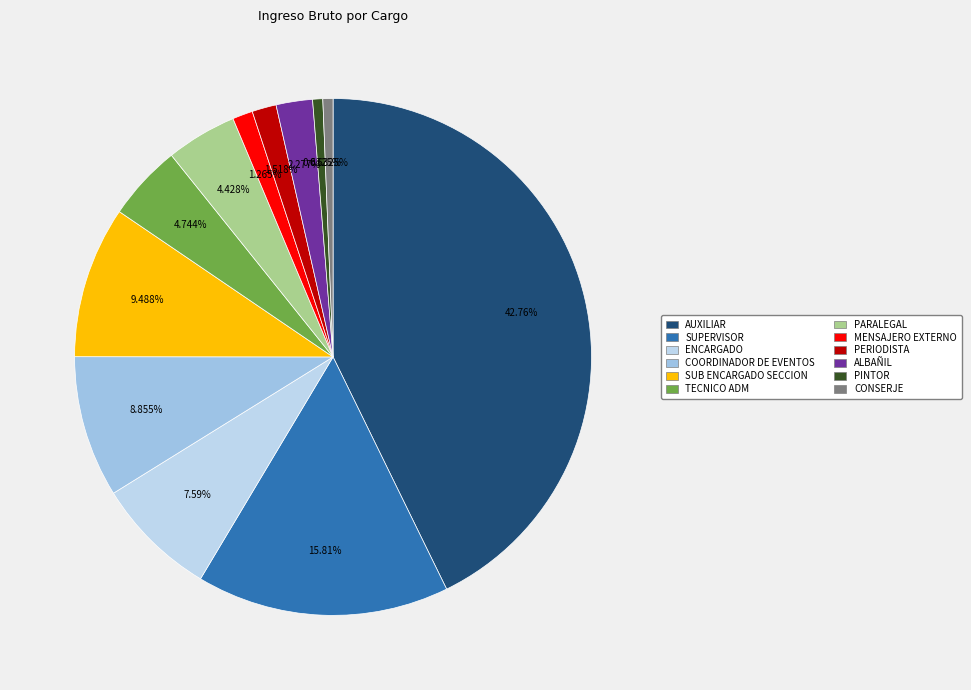

How many segments does this pie chart have?

12